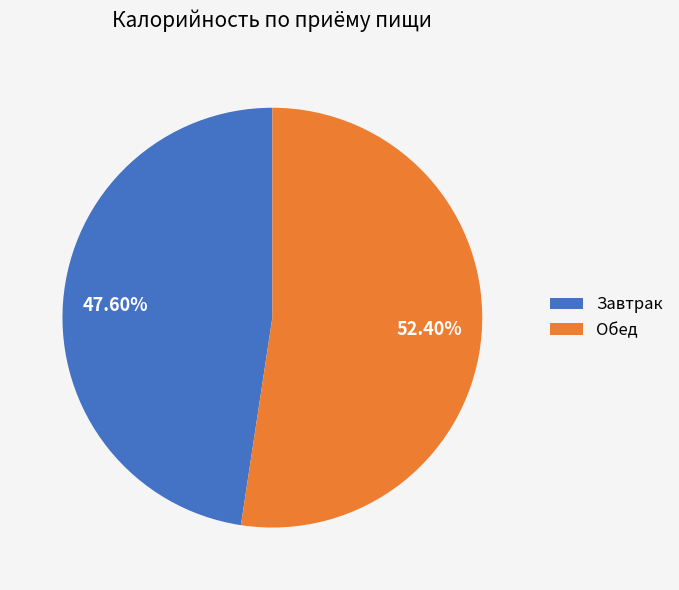

Which slice represents more than half of the pie?

Обед